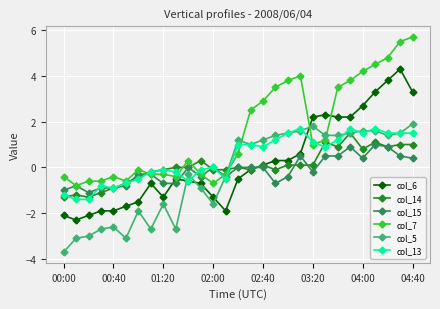

What is the minimum value shown in the chart?

-3.7